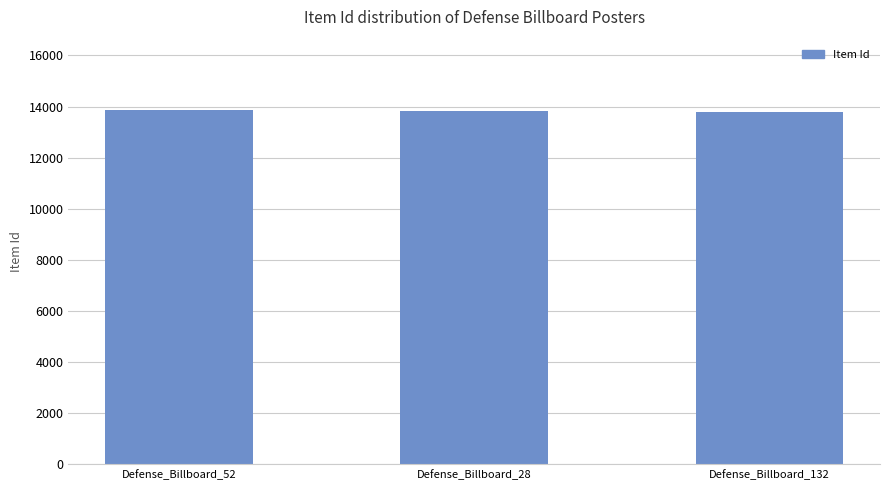

What is the difference between the maximum and minimum values?

48